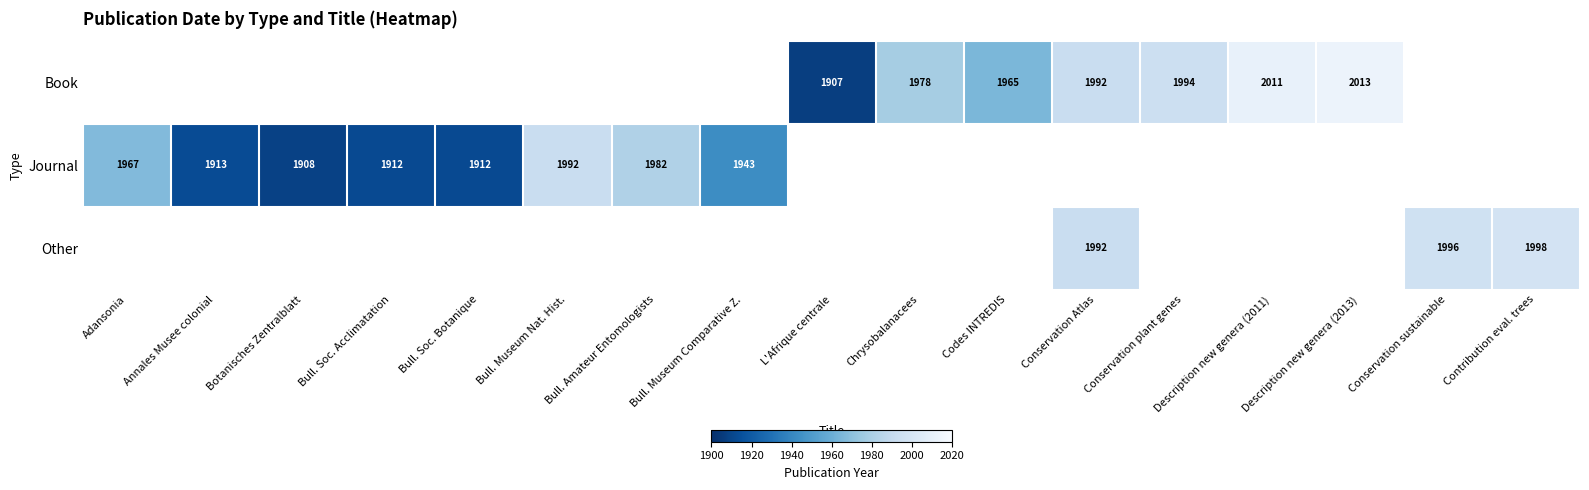

The Journal series shows 1912 at Bull. Soc. Acclimatation. True or false?

True